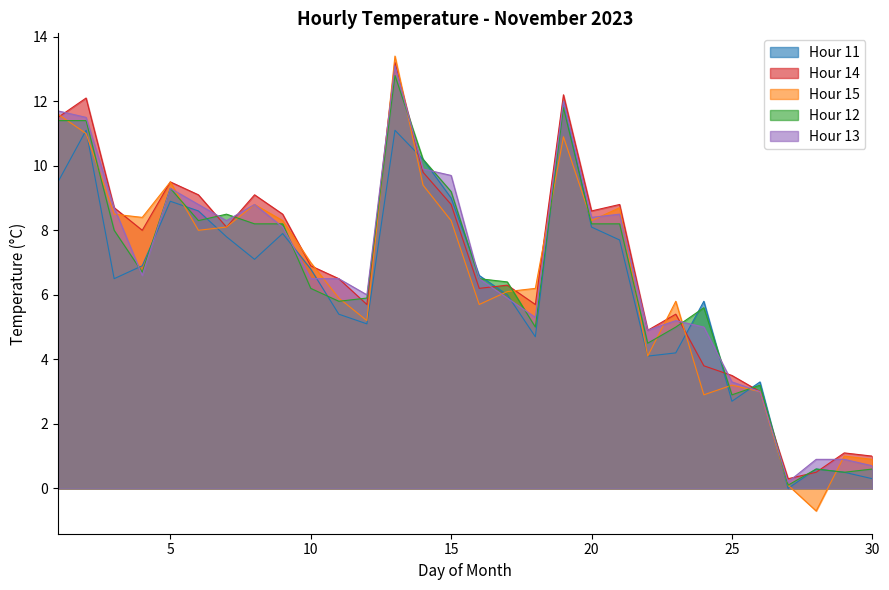

What are all the series names shown in the legend?

Hour 11, Hour 14, Hour 15, Hour 12, Hour 13